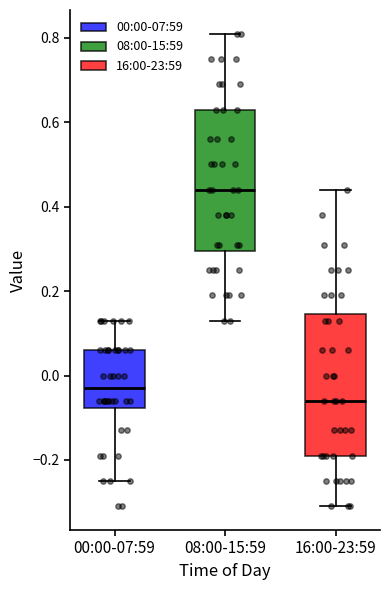

Which box has the highest median line?

08:00-15:59